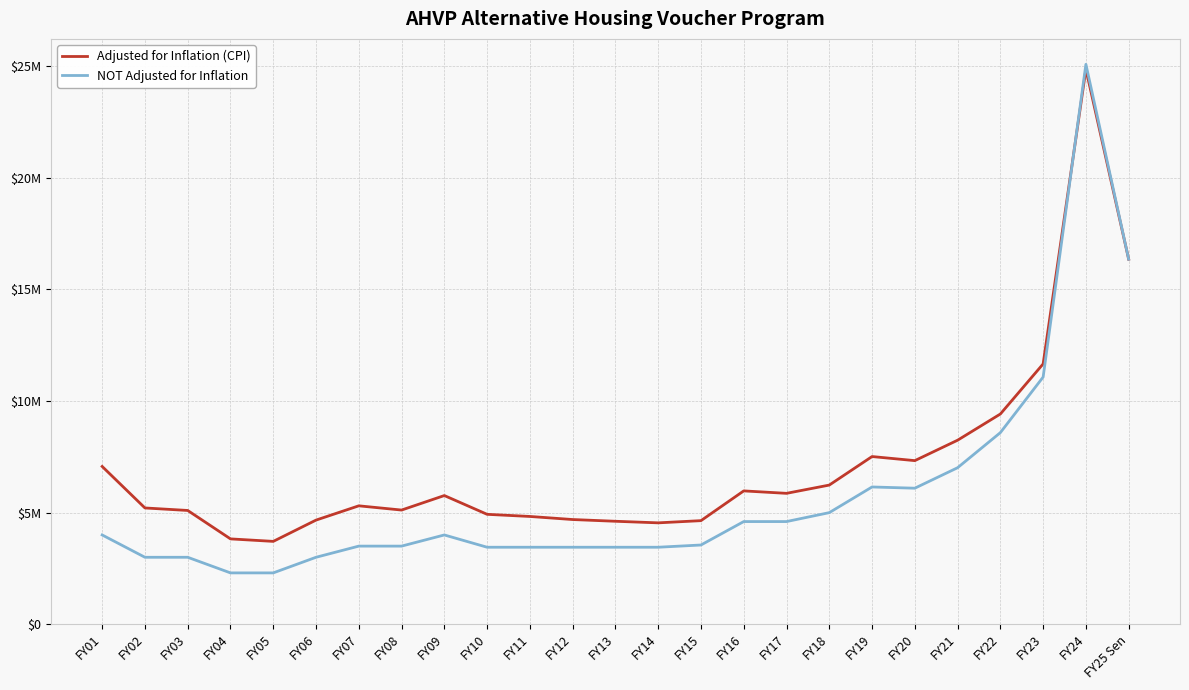

Is it true that Adjusted for Inflation (CPI) equals 2678038 at FY10?

False